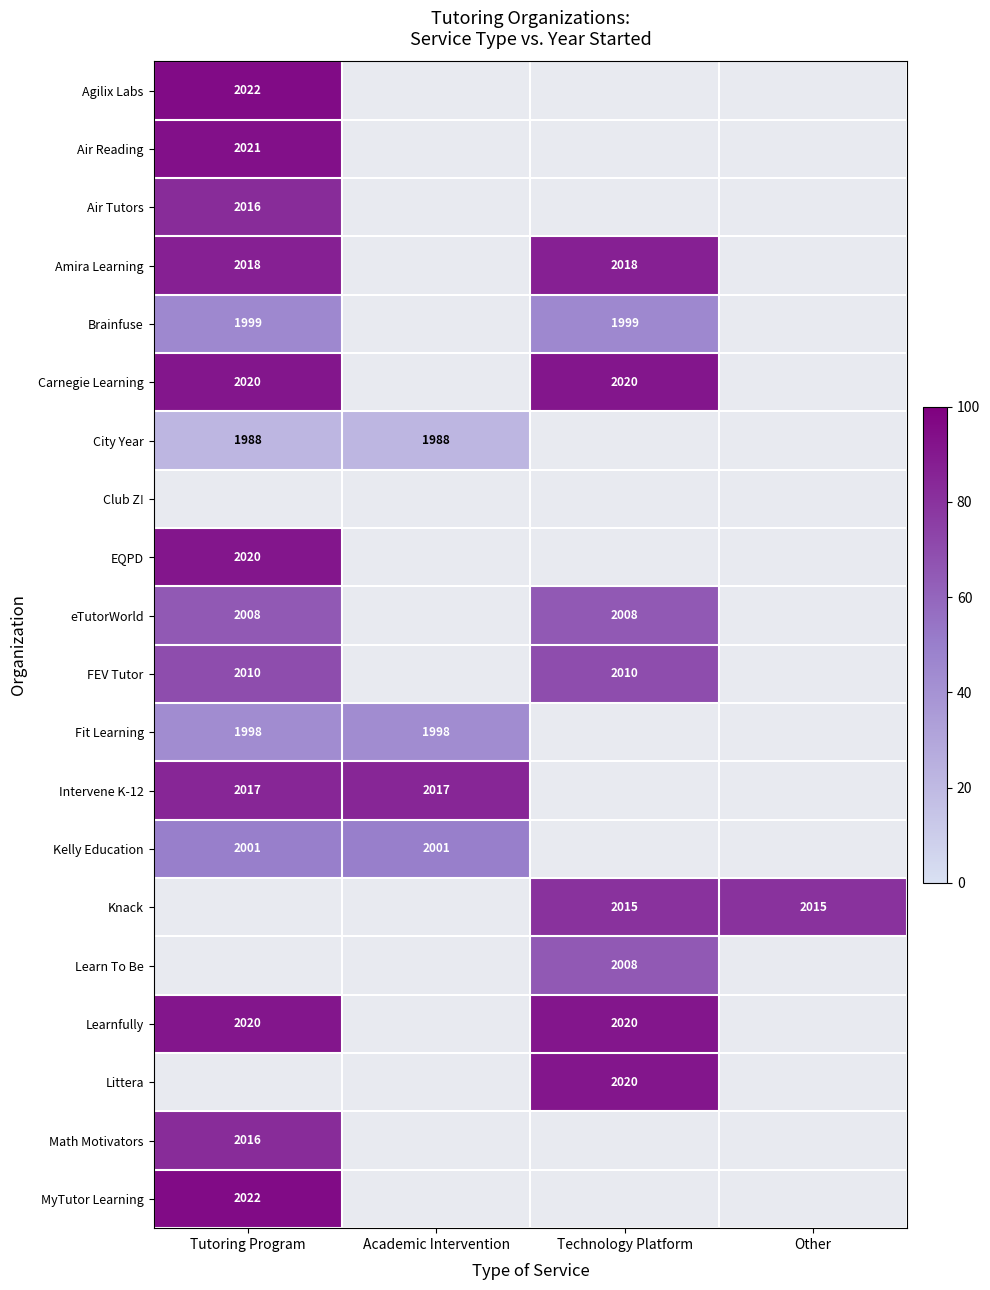

What is the maximum value shown in the chart?

95.7